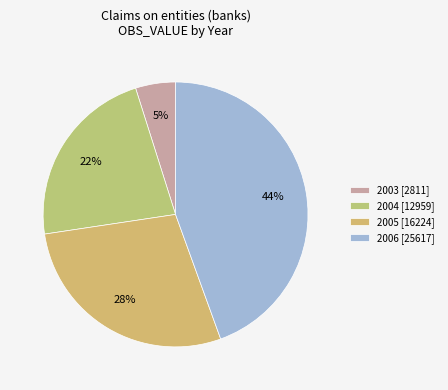

Rank the categories by value from highest to lowest.

2006 [25617], 2005 [16224], 2004 [12959], 2003 [2811]